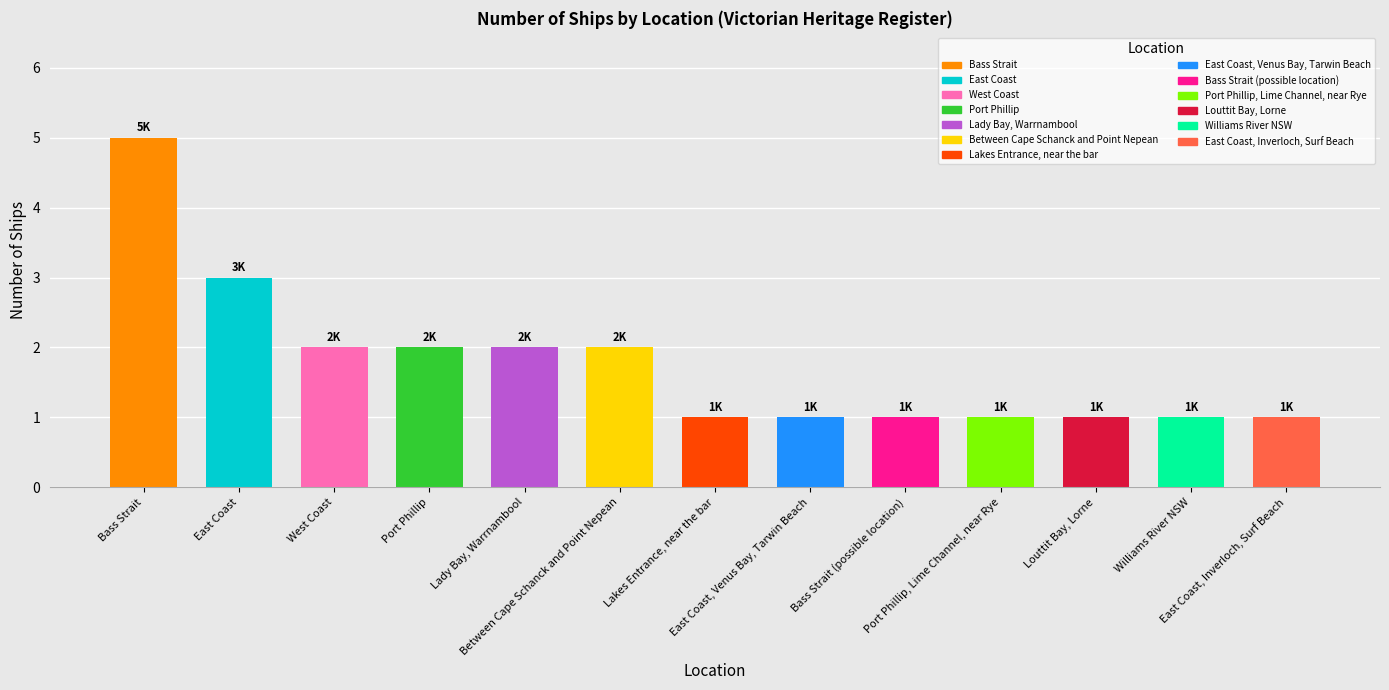

Where is the data nearest to the value 3?

East Coast